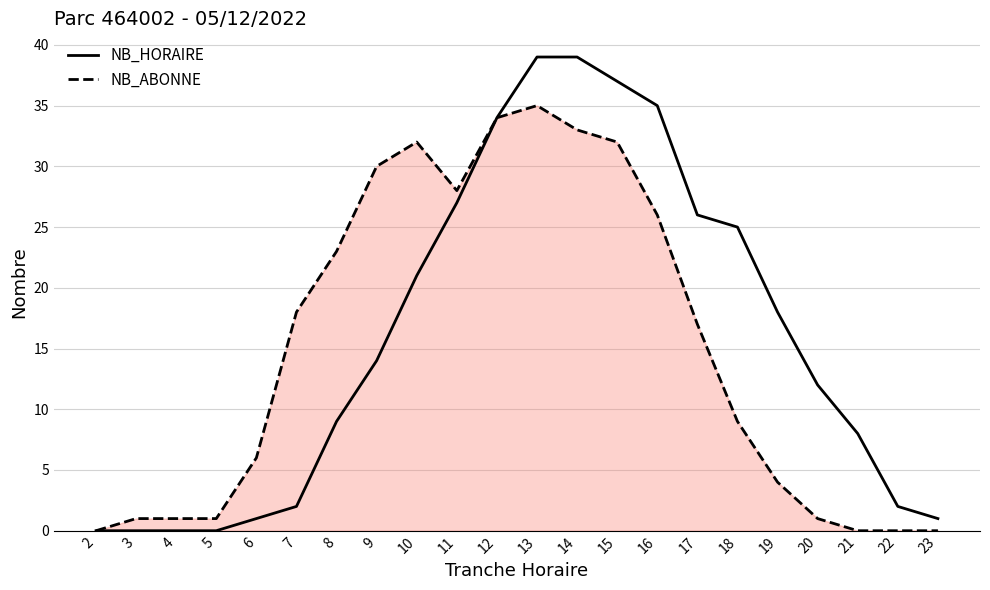

What is the maximum value for NB_HORAIRE?

39